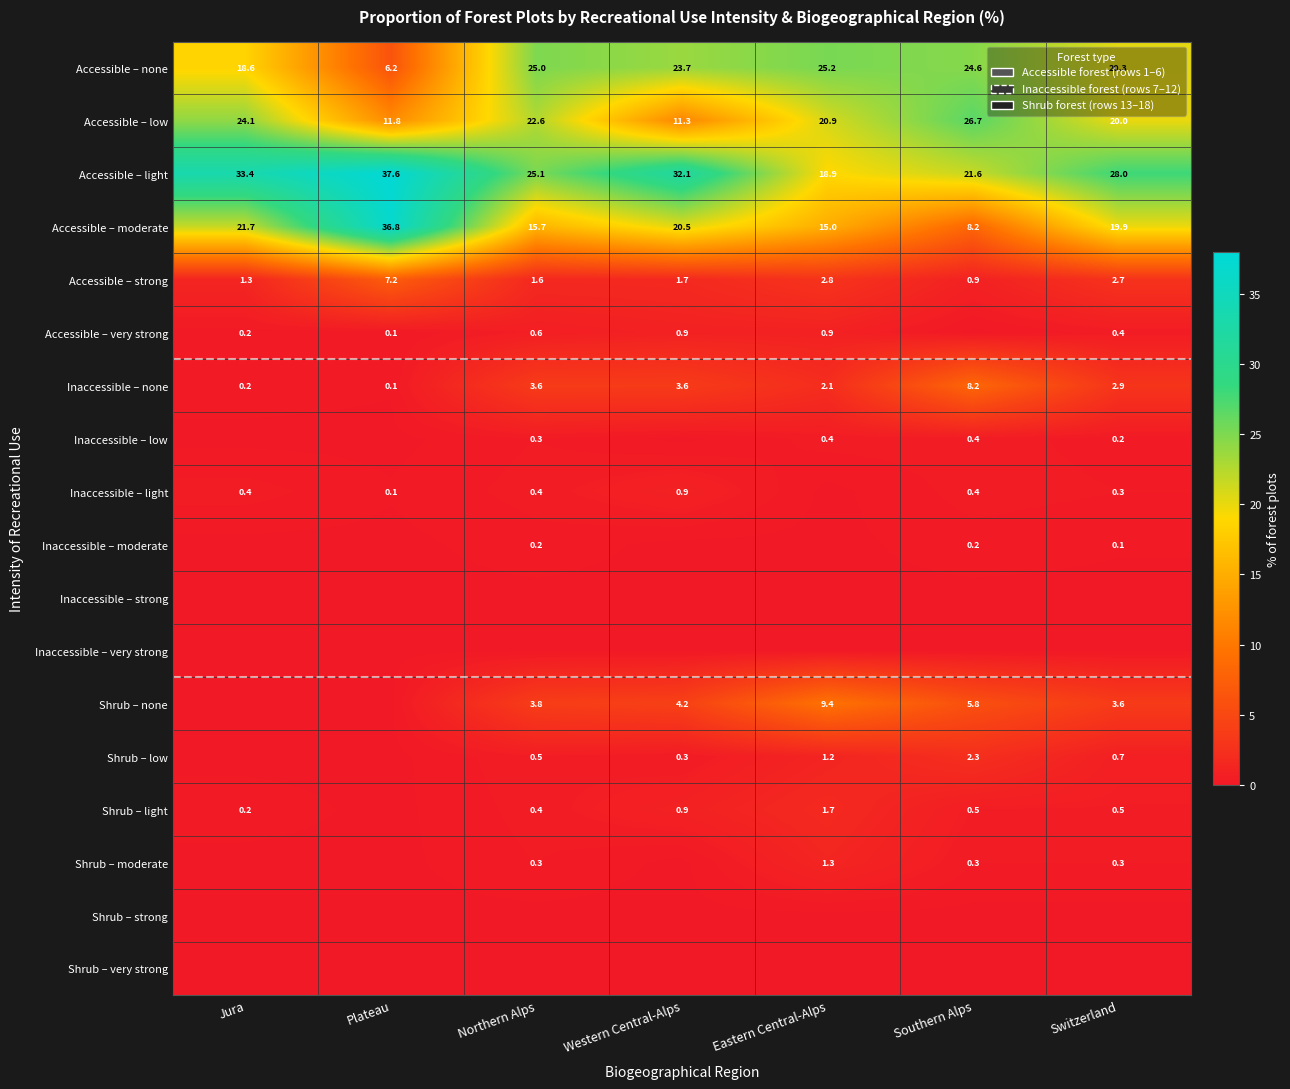

Which category has the lowest value in the Accessible – light series?

Eastern Central-Alps